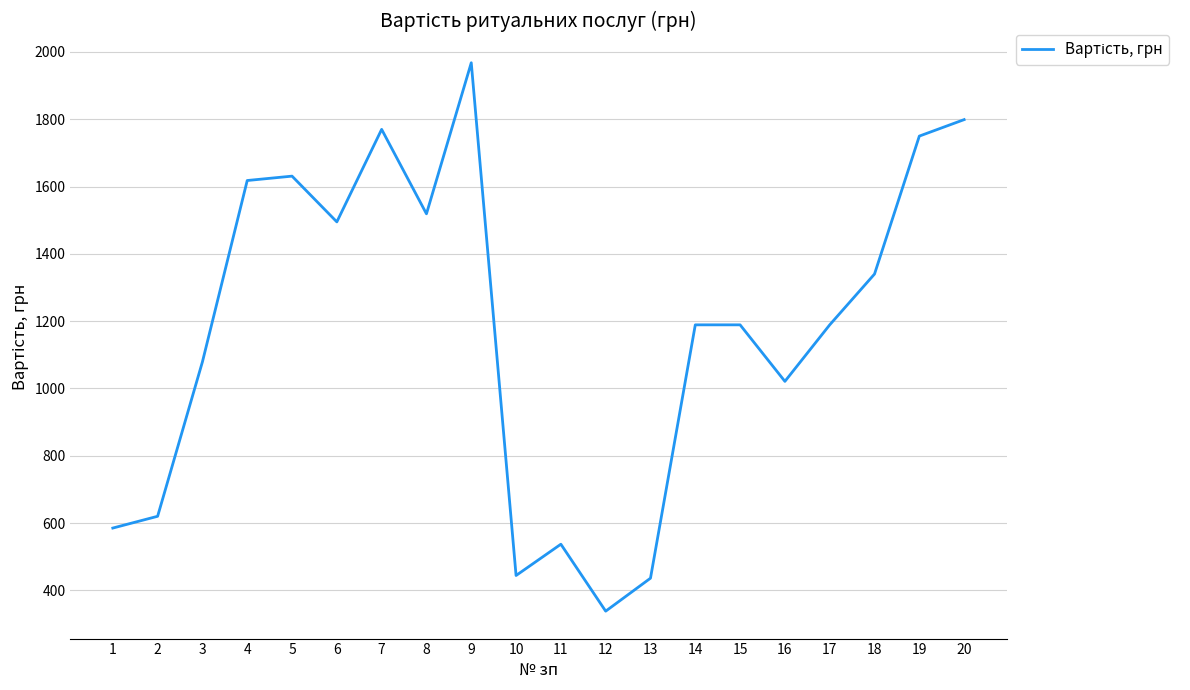

What is the greatest value displayed?

1968